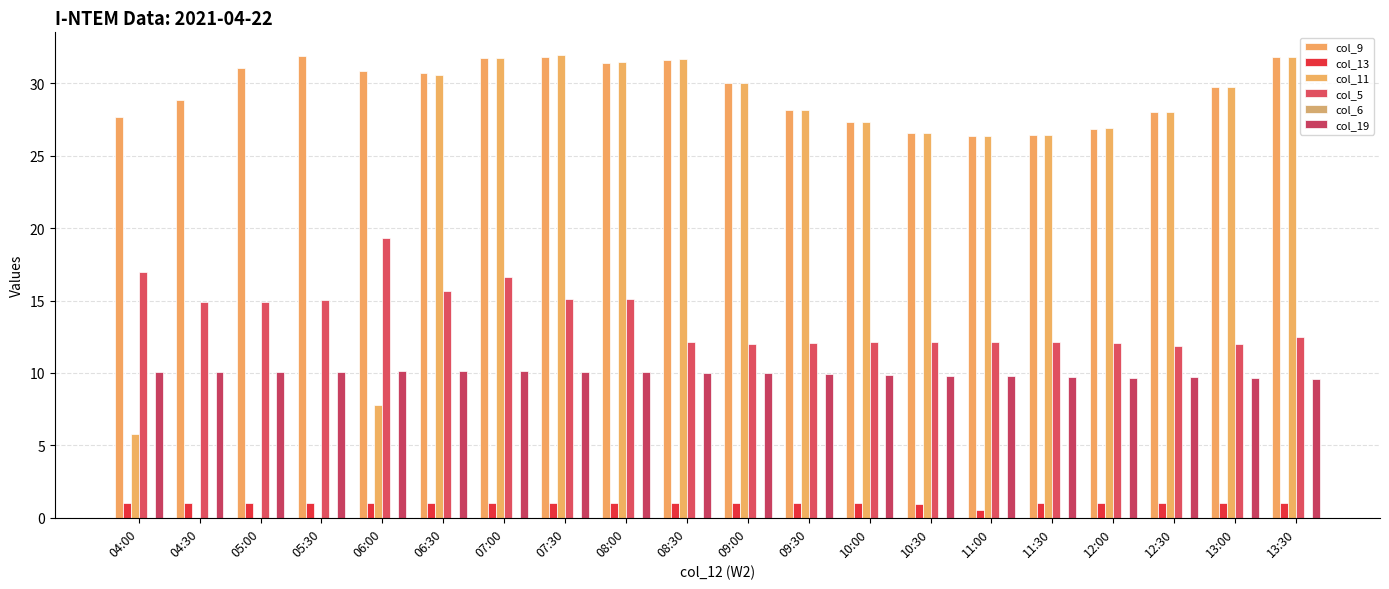

How many series are shown in this chart?

5